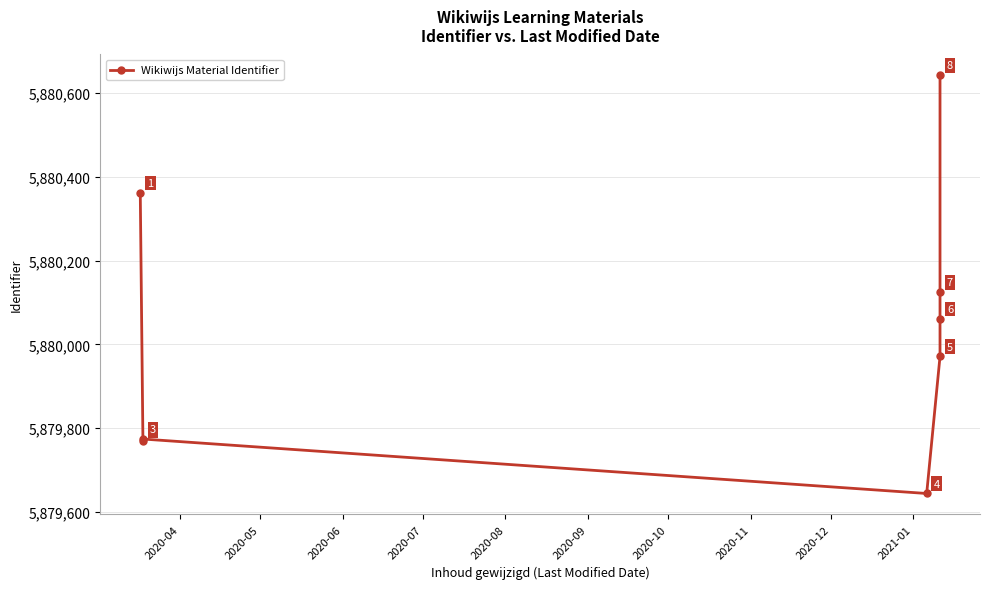

How many lines are shown in the chart?

1